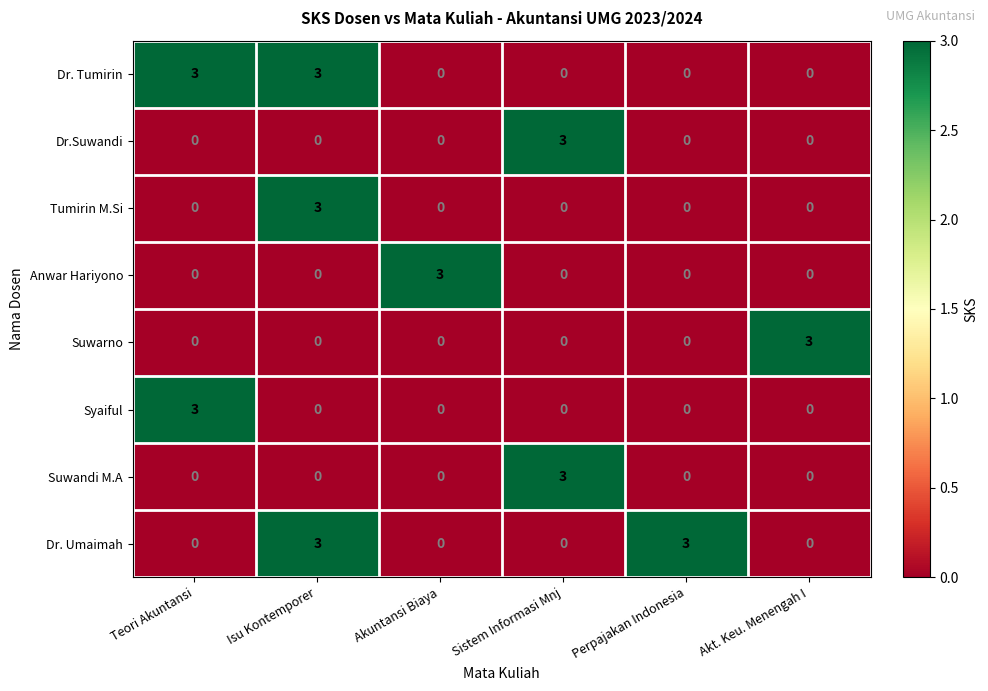

What is the difference between the highest and lowest values at Isu Kontemporer?

3